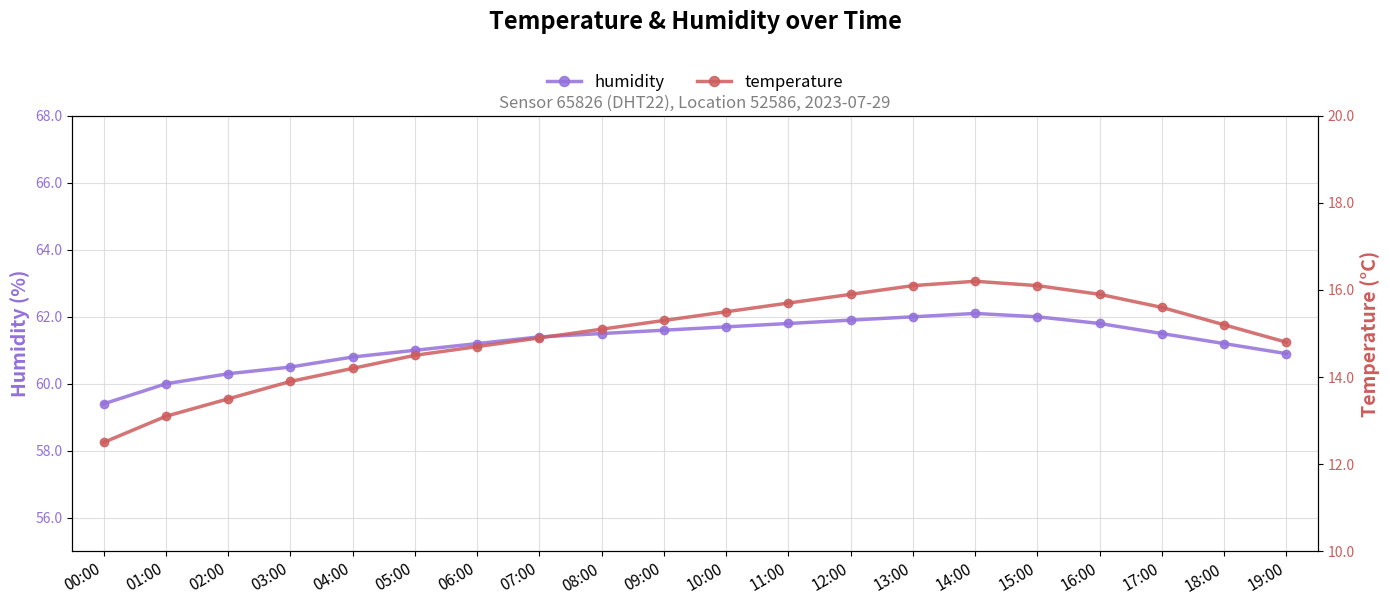

What is the smallest value displayed?

12.5